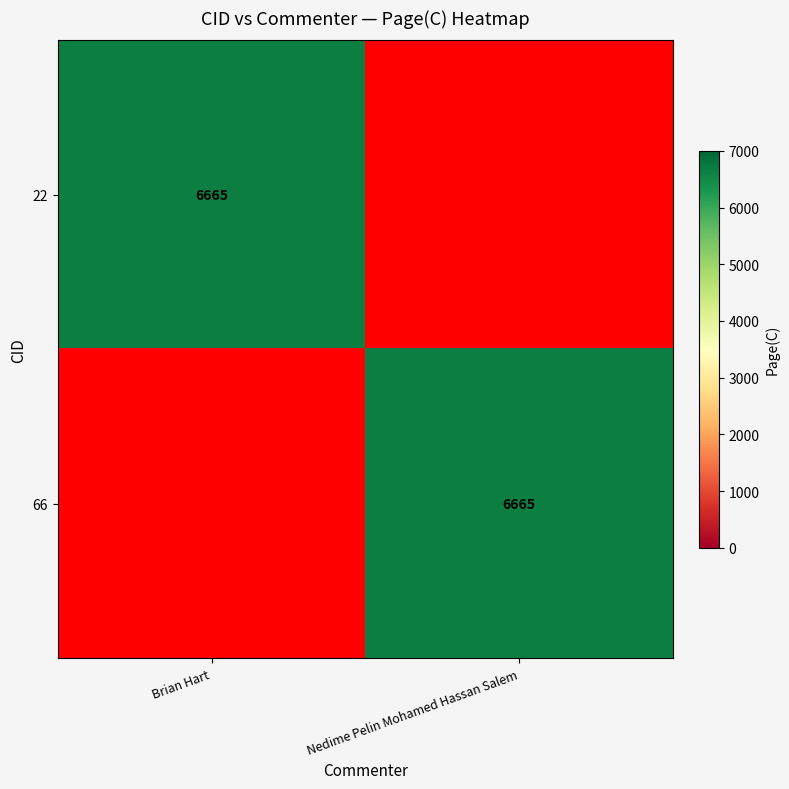

The value of 22 at Brian Hart is 10394. True or false?

False